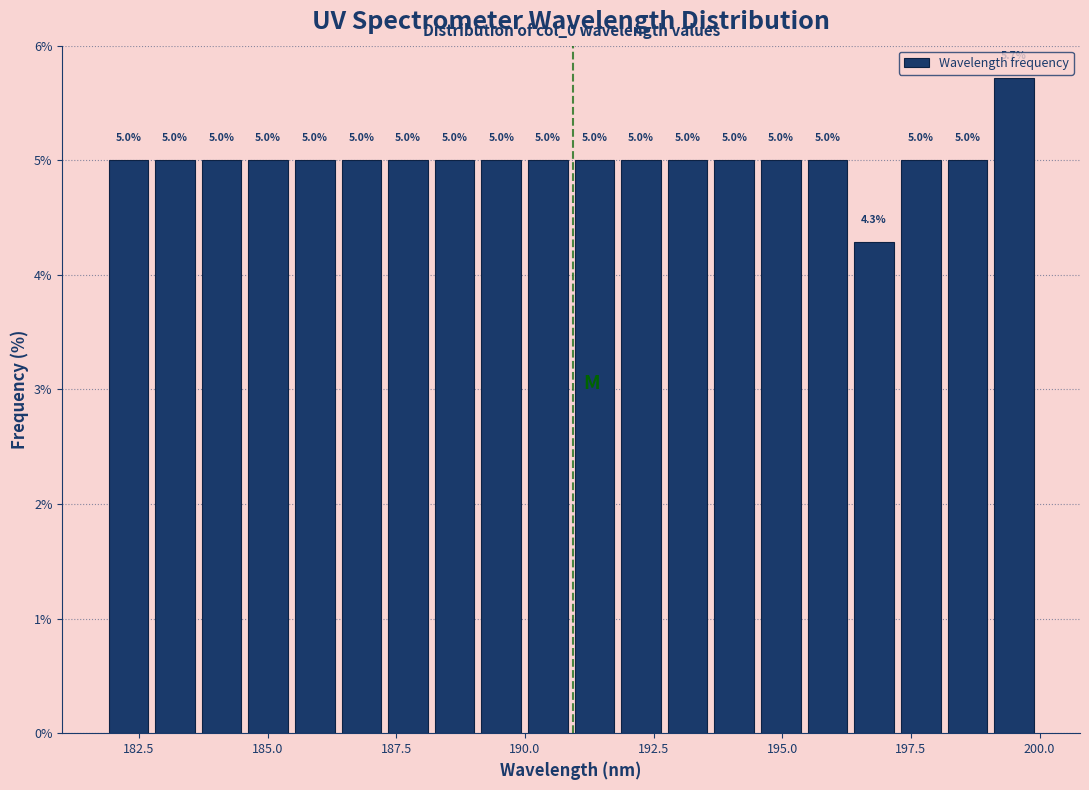

Around what value on the x-axis is the tallest bar? Give the approximate position of its centre, as read against the axis.

199.5